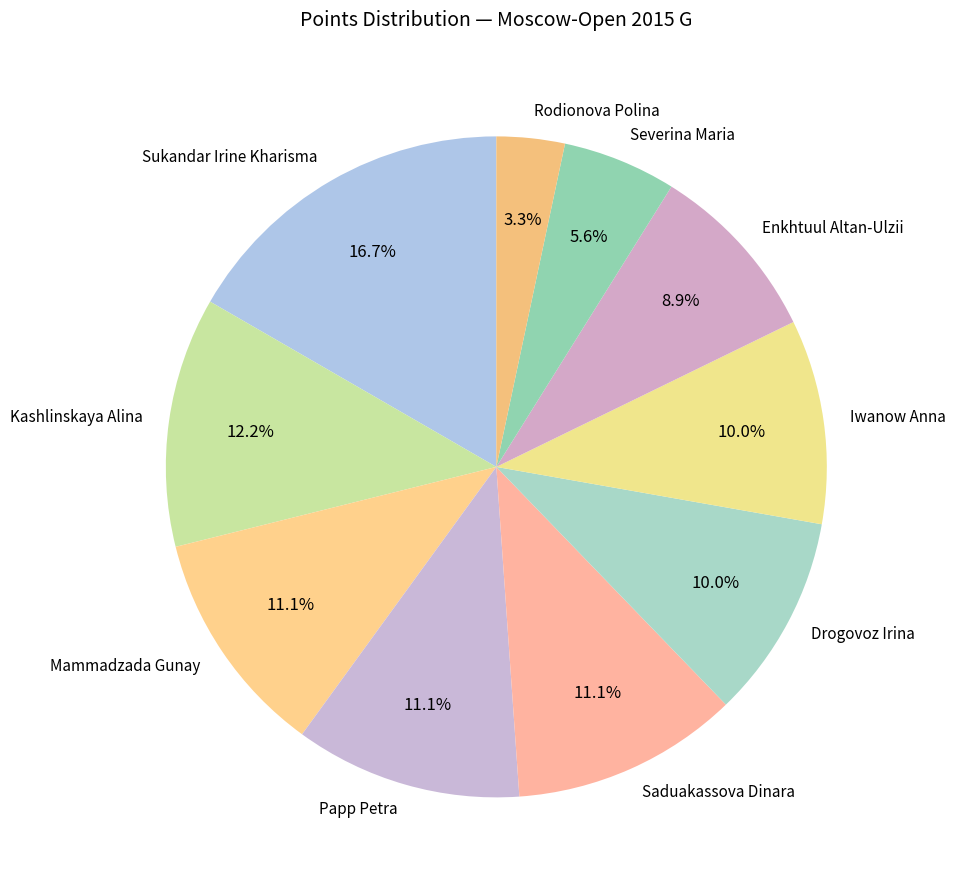

Combined, do Rodionova Polina and Papp Petra account for over 50%?

No